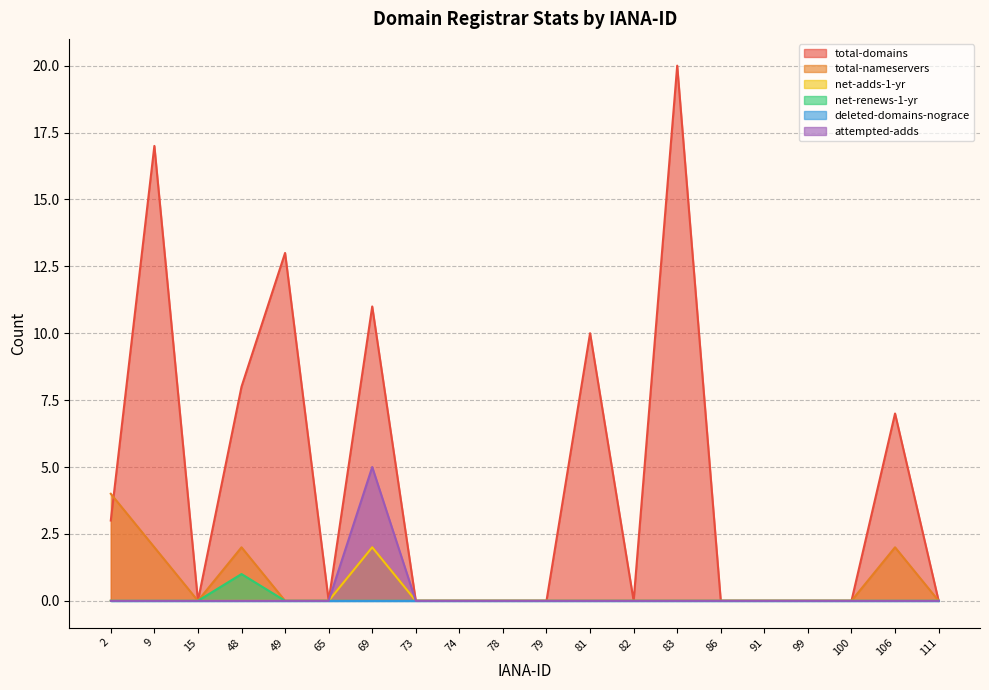

Which series has the largest total across all categories?

total-domains